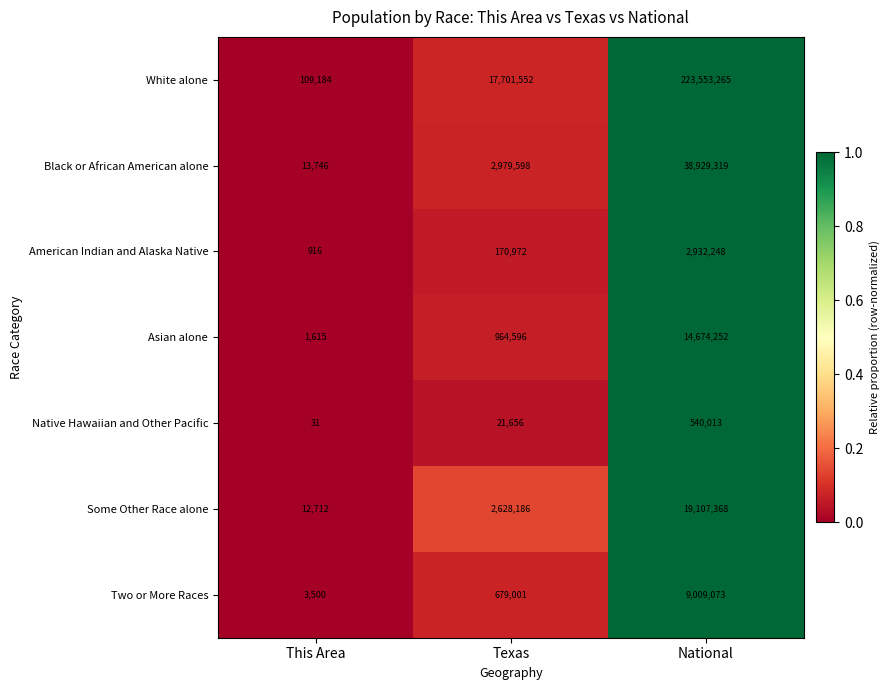

What is the total value across all series at Texas?

25145561